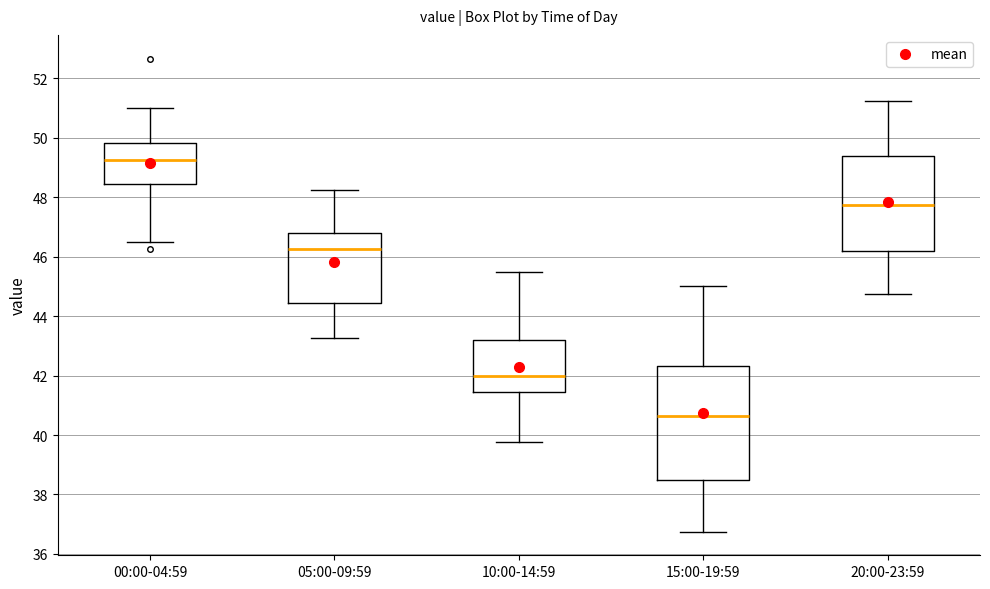

Reading left to right, read every box against the y-axis: the position of its median line, the range the box covers, and the ends of its whiskers. The values are not printed on the chart, so give them approximately, as read against the axis.

00:00-04:59: median 49.2, box 48.4 to 49.8, whiskers 46.6 to 51.0
05:00-09:59: median 46.2, box 44.4 to 46.8, whiskers 43.2 to 48.2
10:00-14:59: median 42.0, box 41.4 to 43.2, whiskers 39.8 to 45.6
15:00-19:59: median 40.6, box 38.6 to 42.4, whiskers 36.8 to 45.0
20:00-23:59: median 47.8, box 46.2 to 49.4, whiskers 44.8 to 51.2